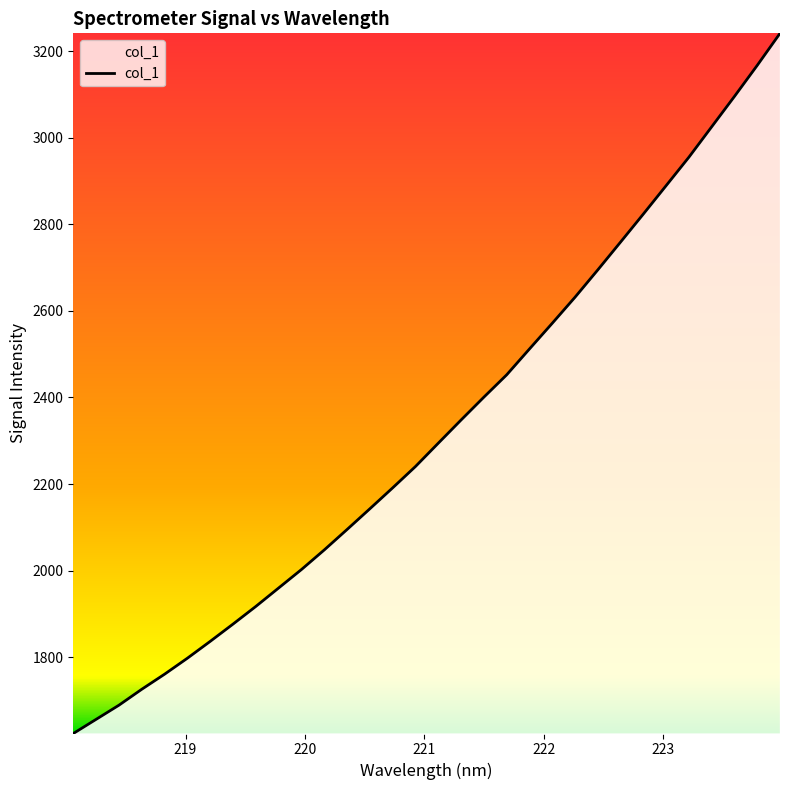

What is the maximum value shown in the chart?

3241.0